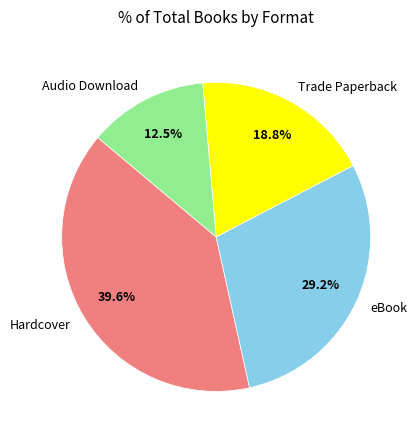

How many segments does this pie chart have?

4